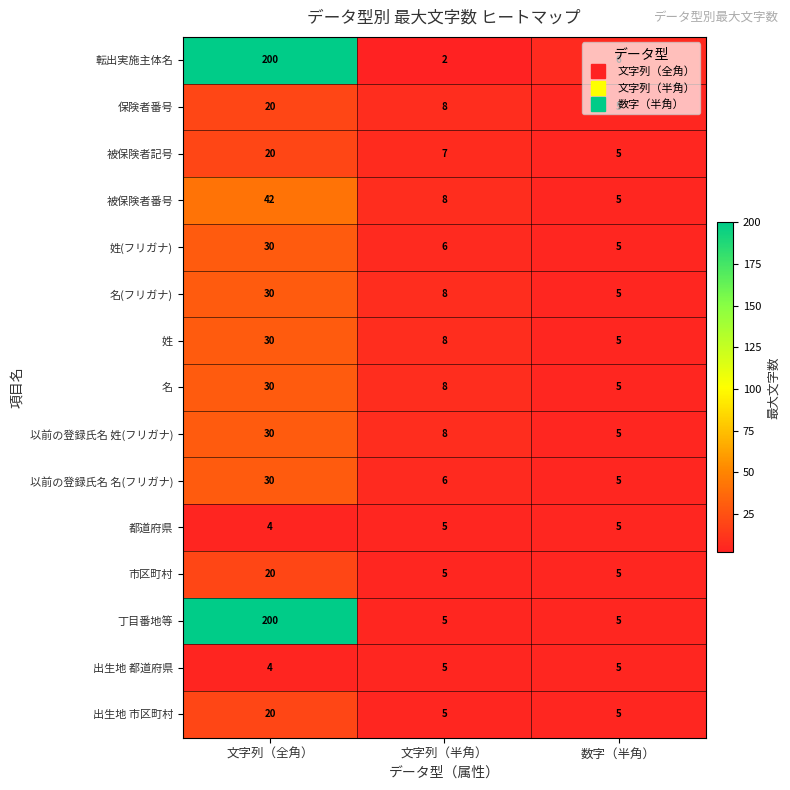

Which series has the largest total across all categories?

丁目番地等